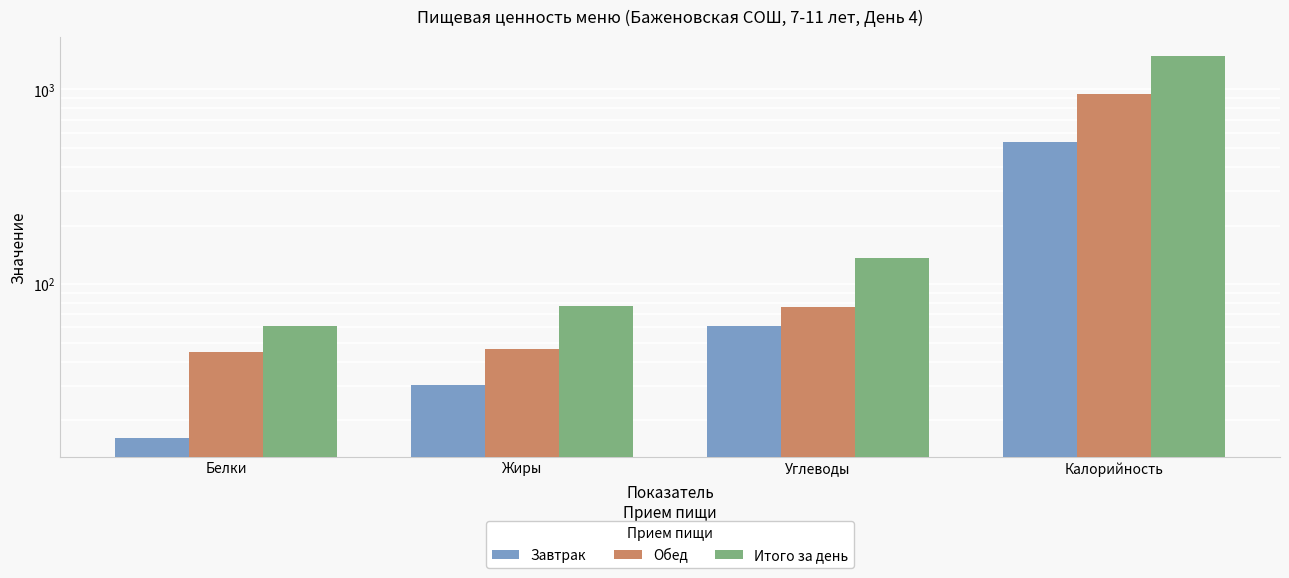

Reading left to right, extract all data points from this chart.

Завтрак: 16.2	30.4	60.7	536.8
Обед: 44.9	46.6	76.3	951.6
Итого за день: 61.1	77.0	137.0	1488.3